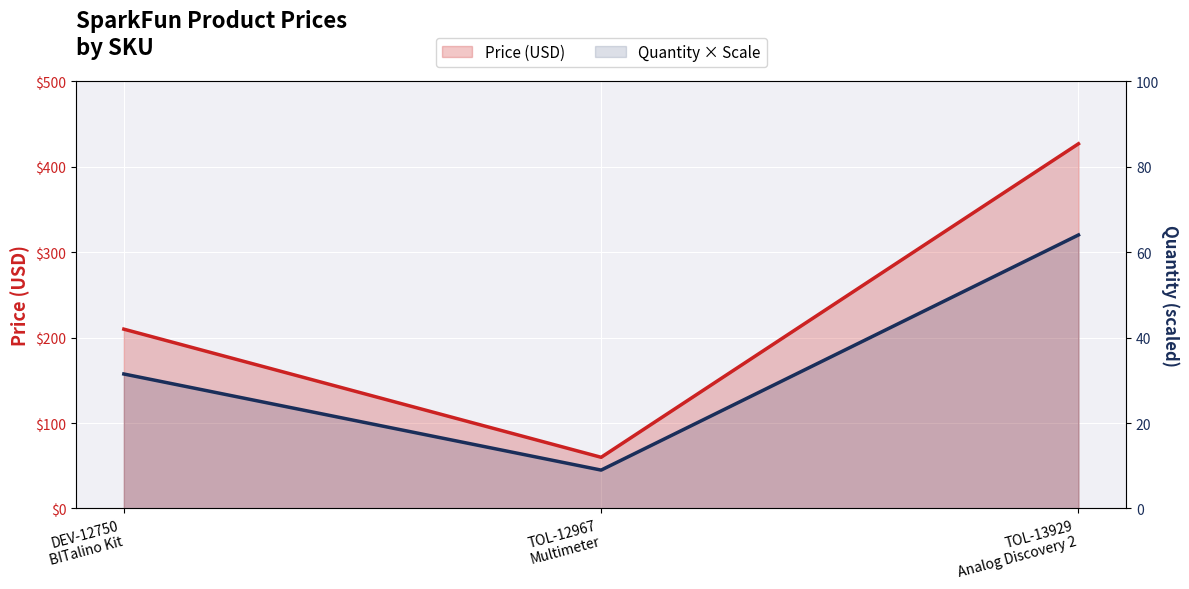

What position from the left is TOL-13929
Analog Discovery 2?

3